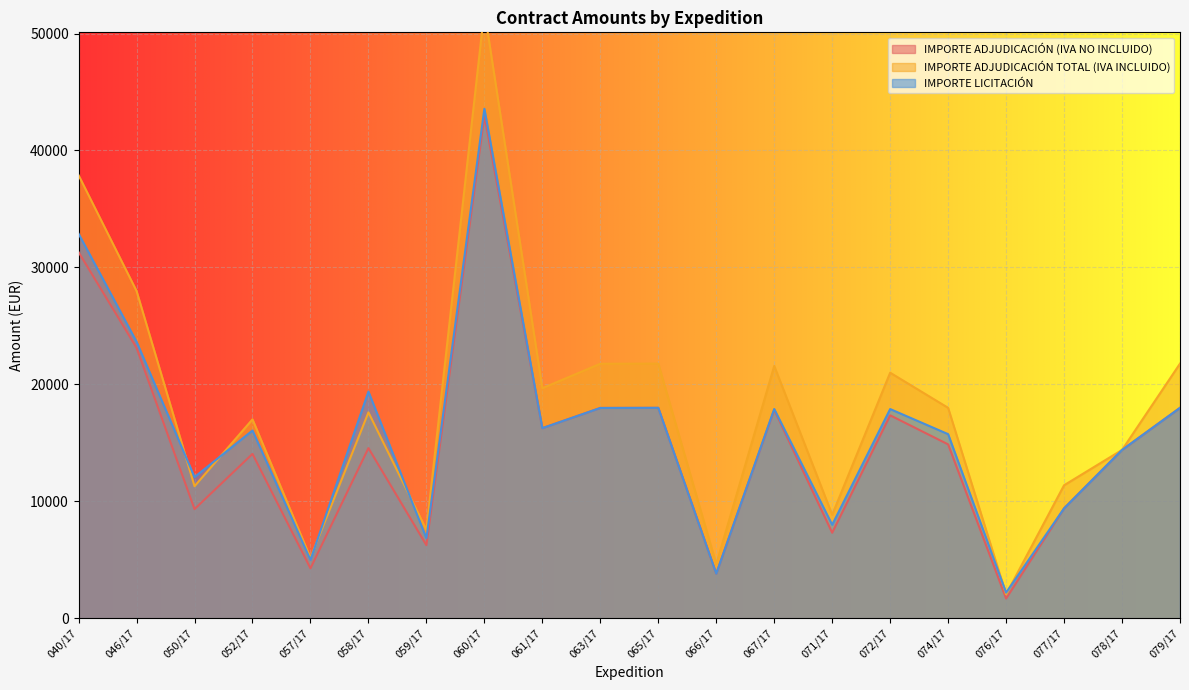

At which label is IMPORTE ADJUDICACIÓN (IVA NO INCLUIDO) closest to 22331?

046/17